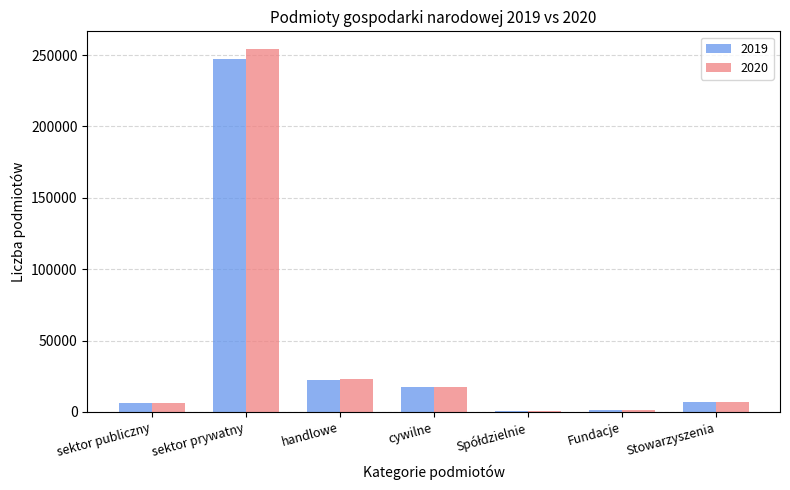

What is the sum of all 2020 values?

309734